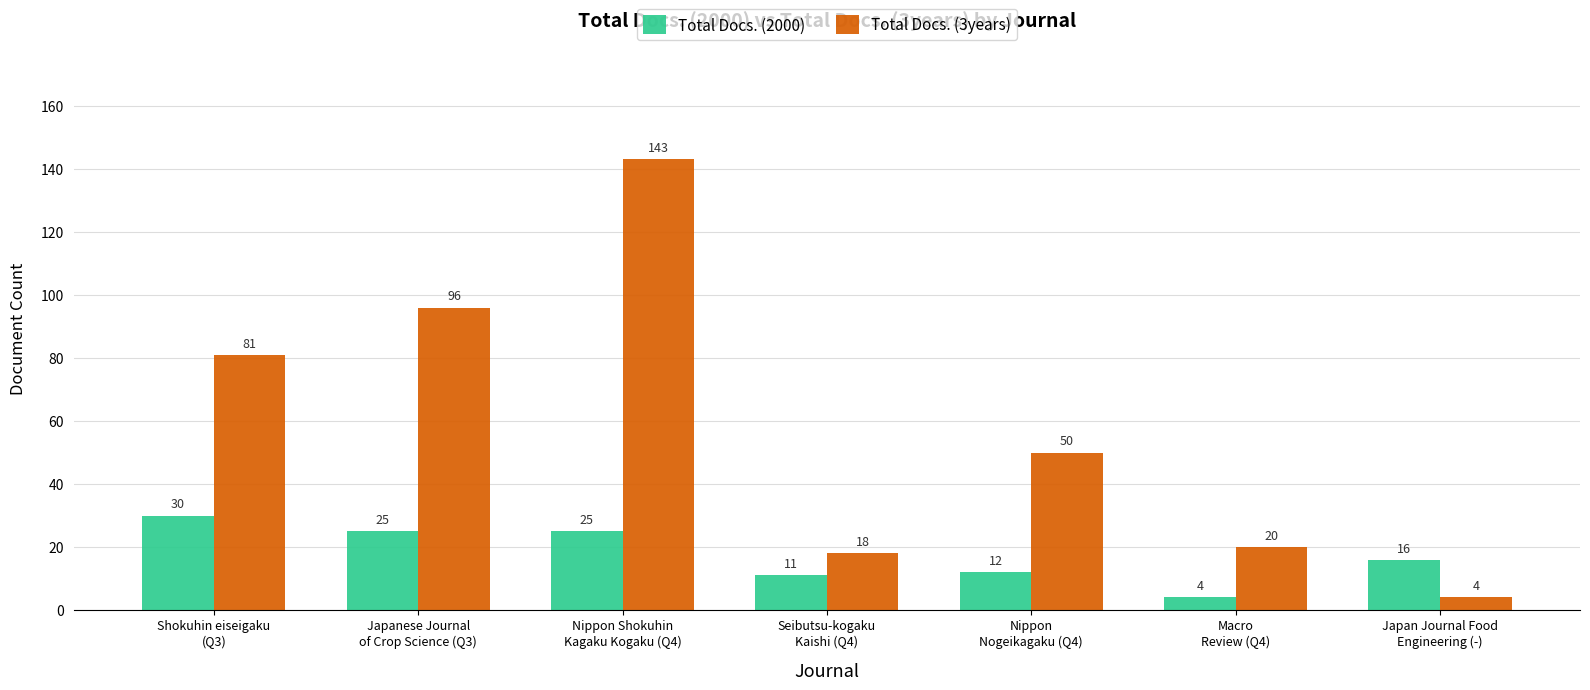

How many bars are there in each group?

2